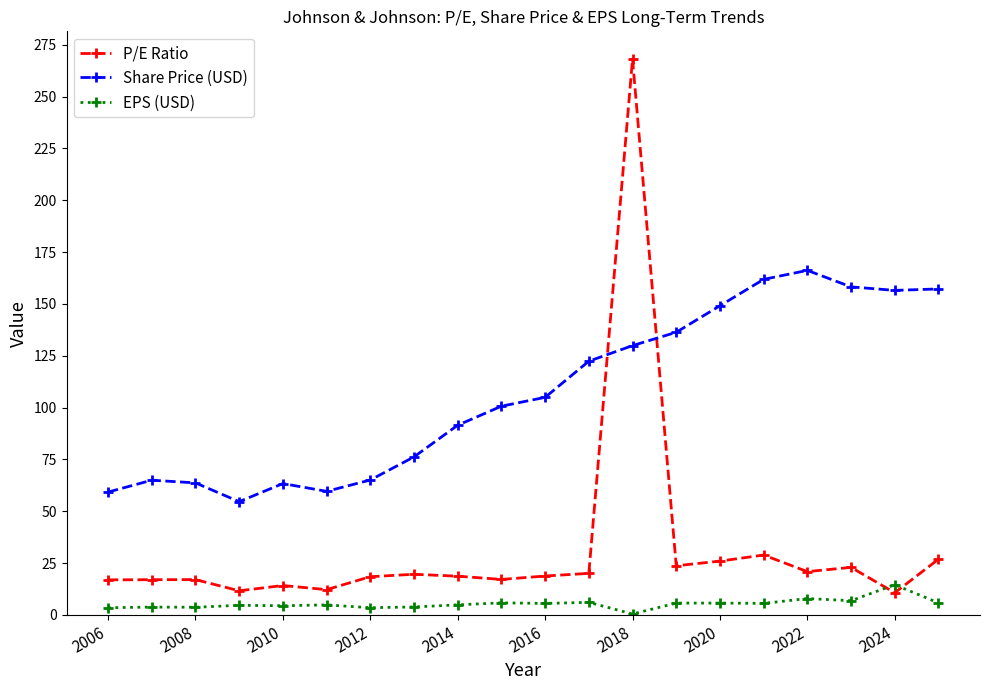

What is the average value of the P/E Ratio series?

31.5